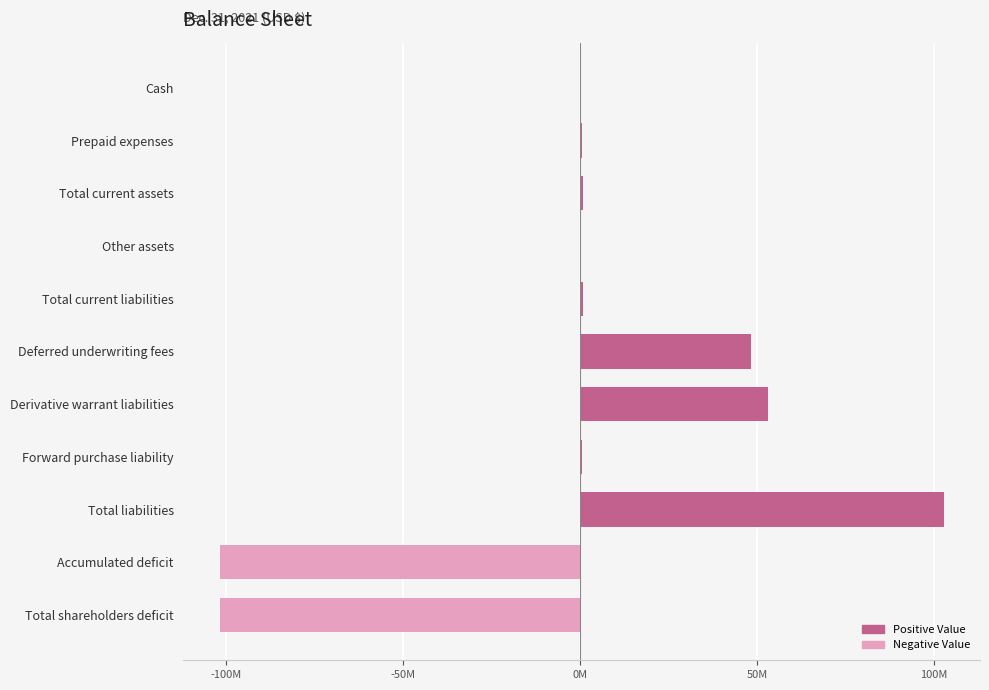

What is the sum of all values?

3442626